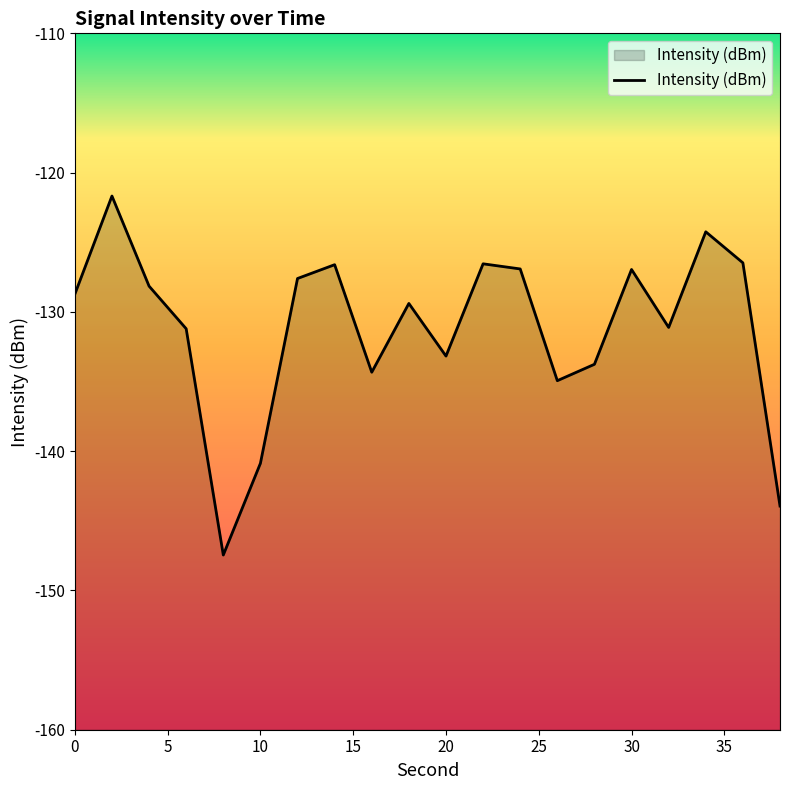

How many distinct data groups are displayed?

1